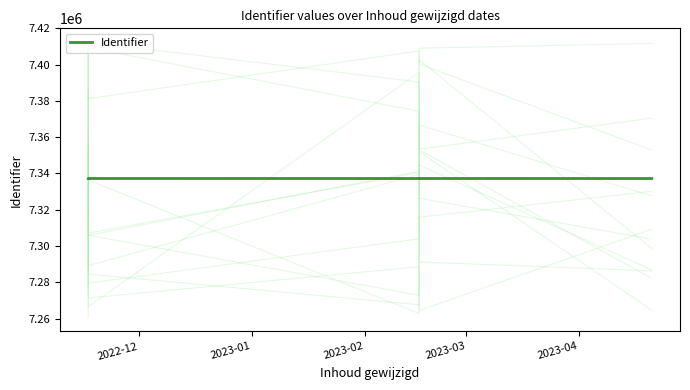

Is this an area chart (filled region under the line)?

No